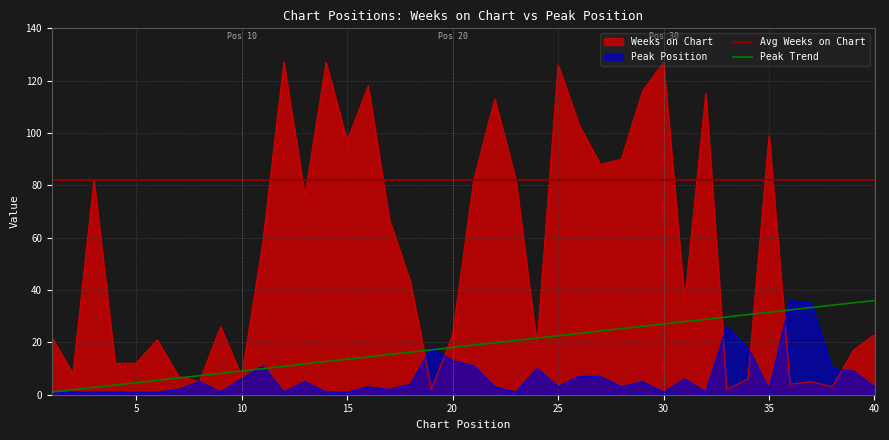

Which category has the lowest value in the Weeks on Chart series?

19